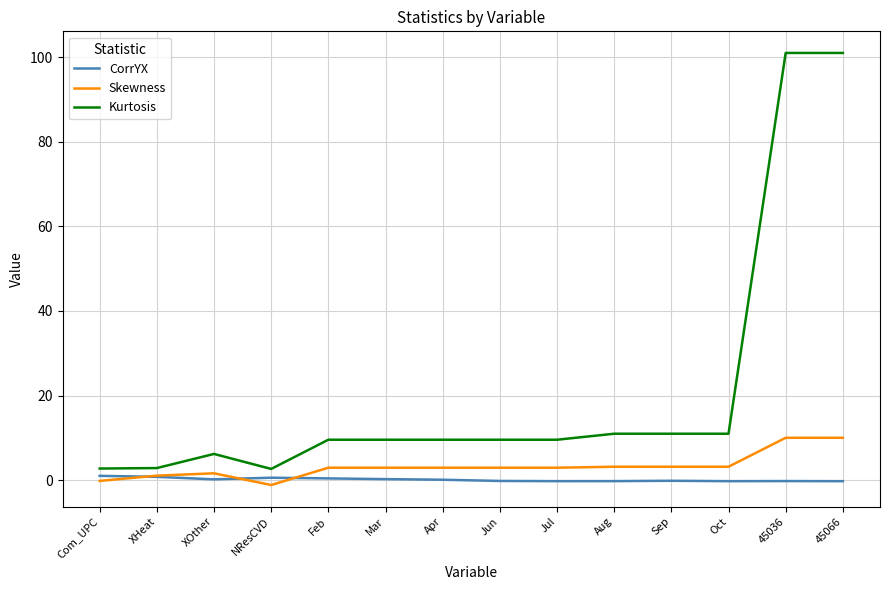

Which series has the largest total across all categories?

Kurtosis